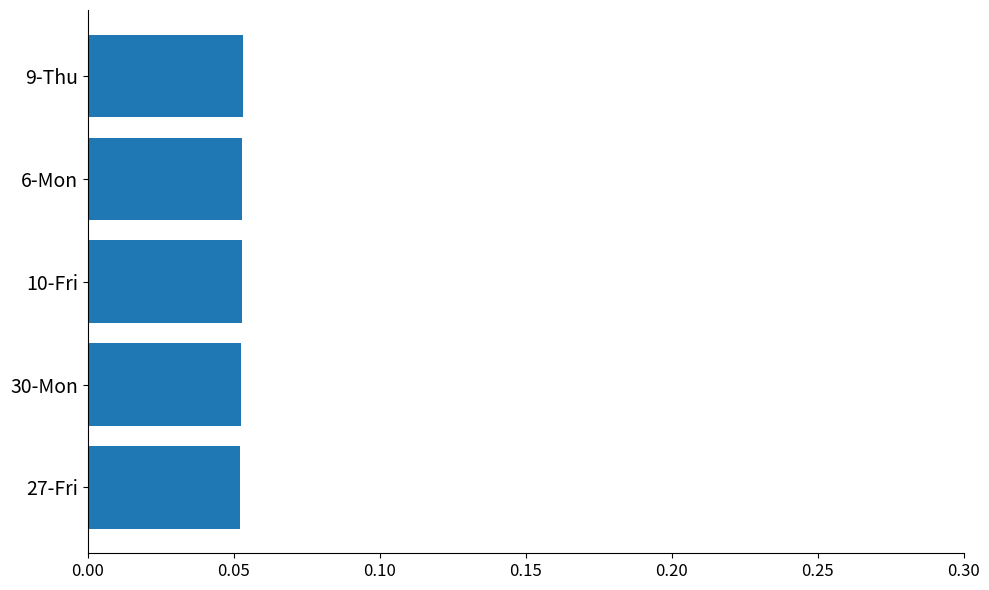

Are the bars grouped side by side (vs. stacked)?

No